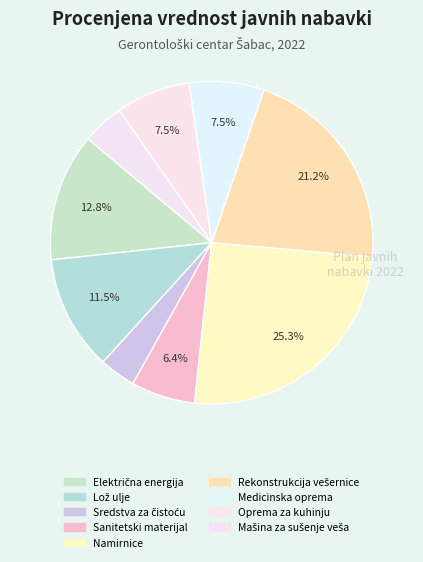

Count the number of slices in the pie.

9